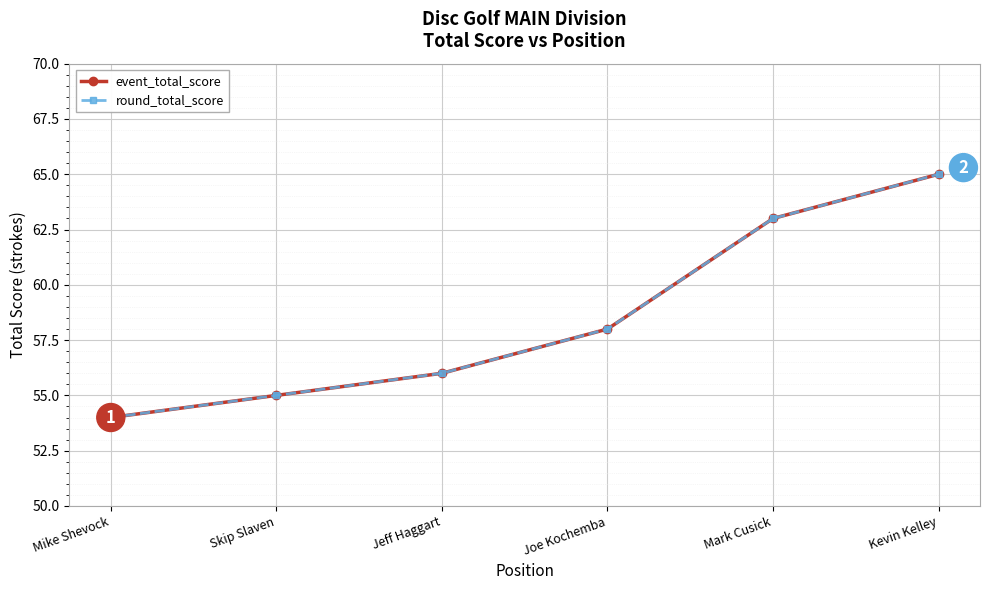

At which category is the sum across all series the highest?

Kevin Kelley